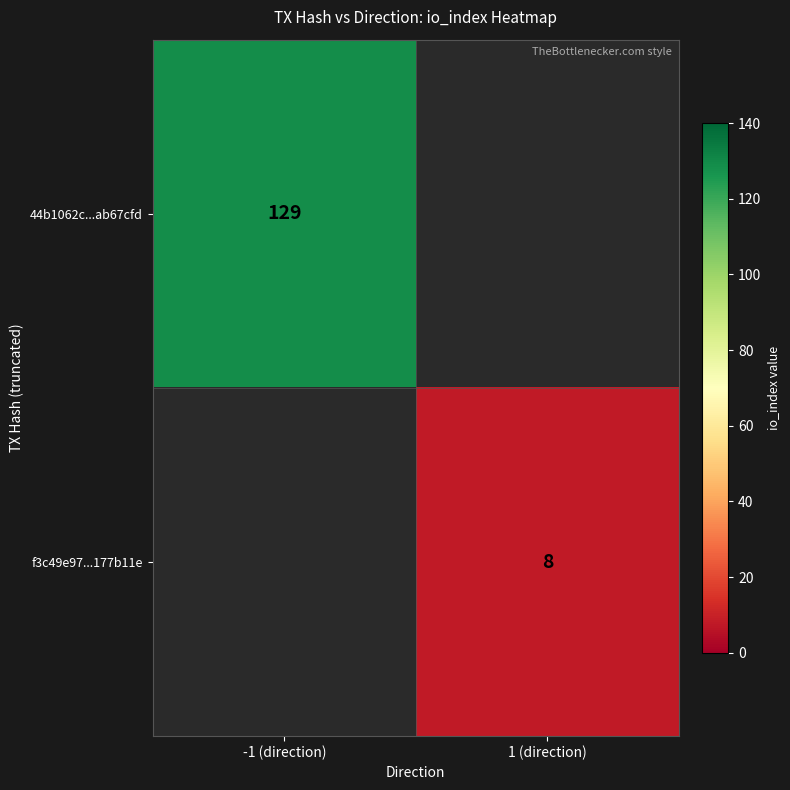

The 44b1062c...ab67cfd series shows 219 at -1 (direction). True or false?

False